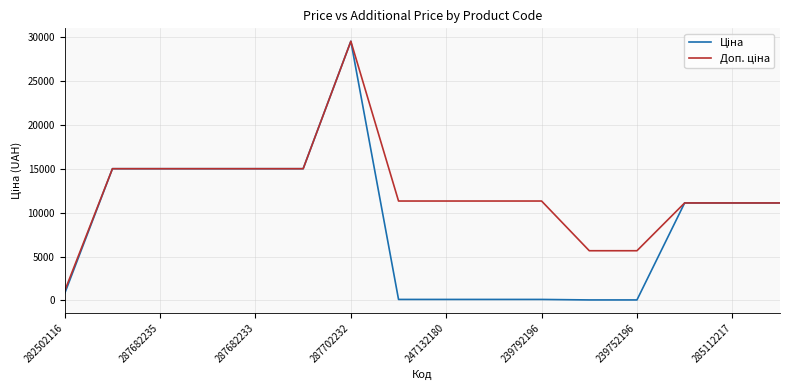

What is the maximum value shown in the chart?

29548.9